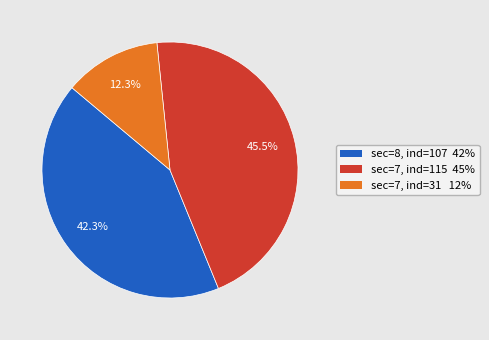

Count the number of slices in the pie.

3